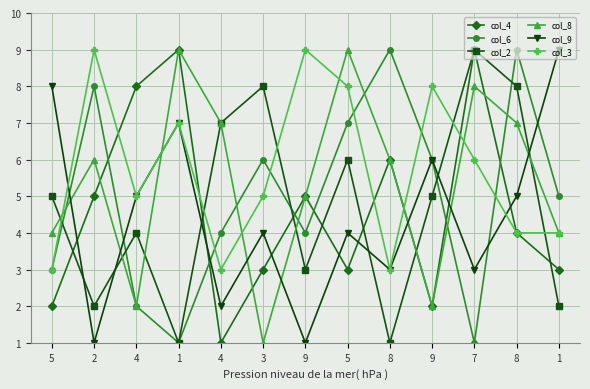

What is the difference between the maximum and minimum values in the col_4 series?

8